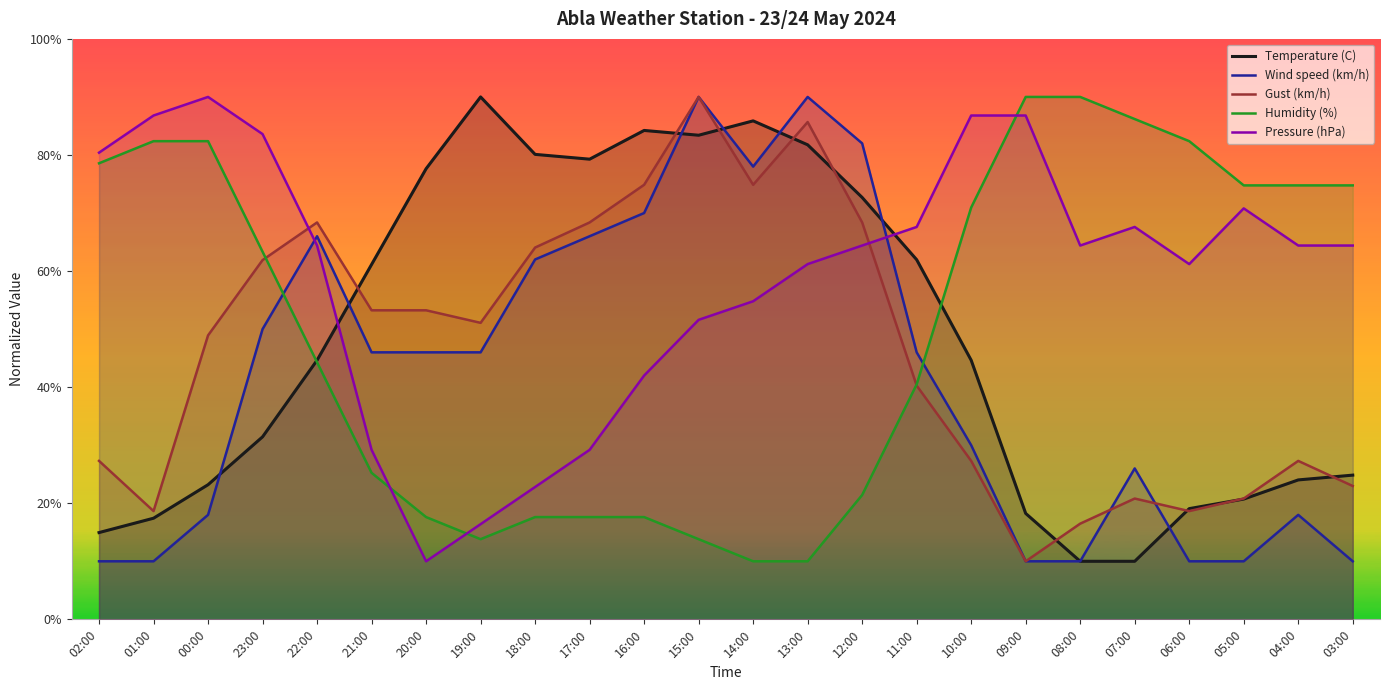

How many values in the Temperature (C) series are below 44?

11